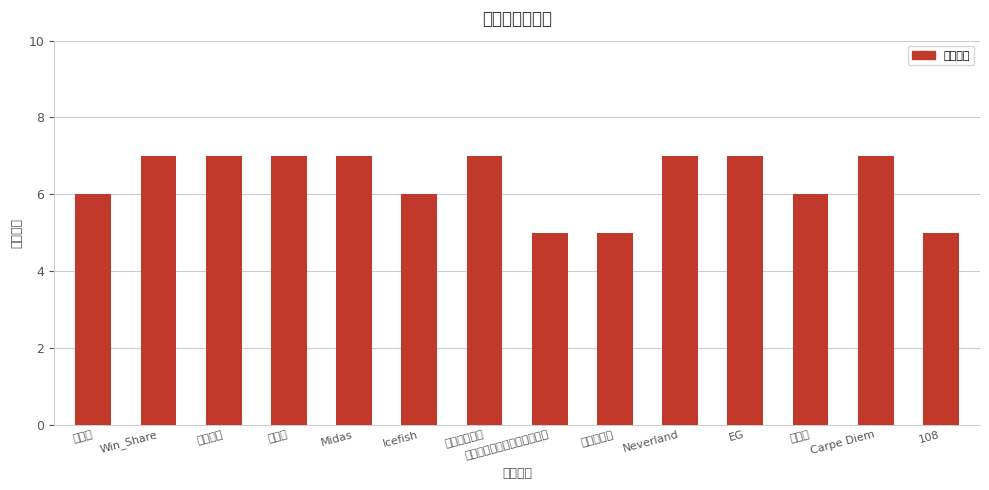

What value does the data have at 行天下?

6